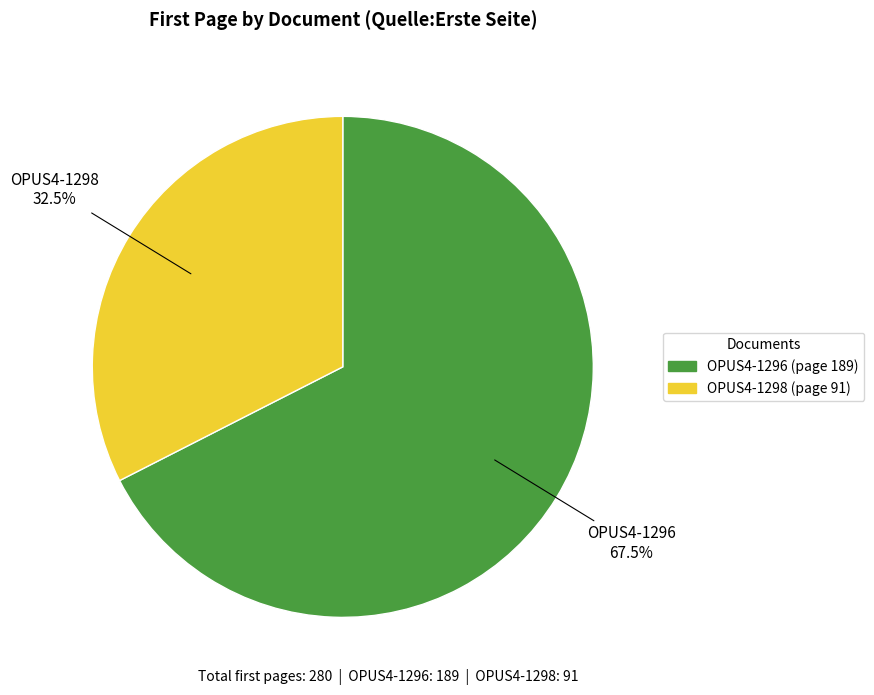

Rank the categories by value from highest to lowest.

OPUS4-1296, OPUS4-1298